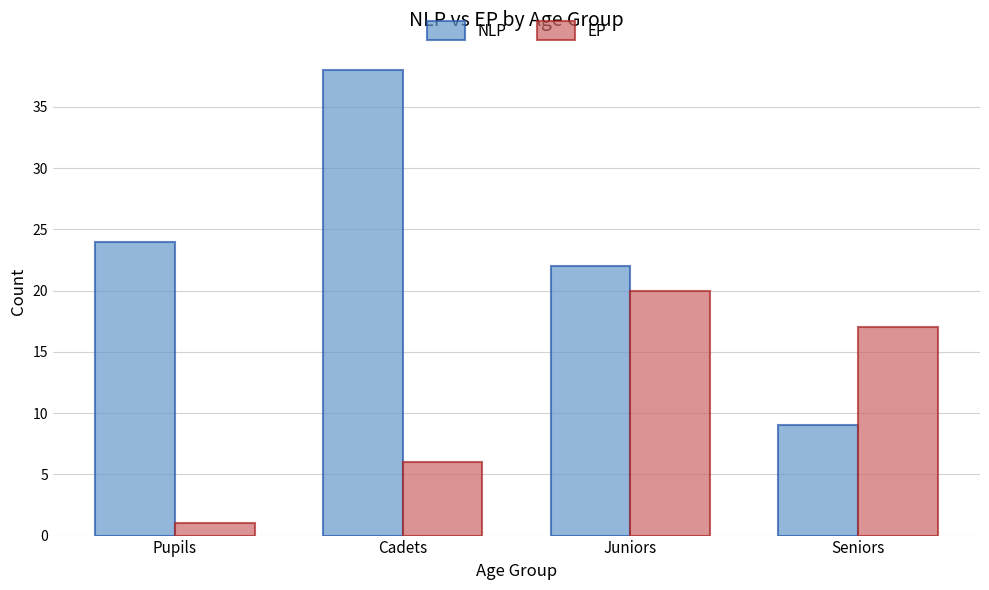

What is the difference between the highest and lowest values at Seniors?

8